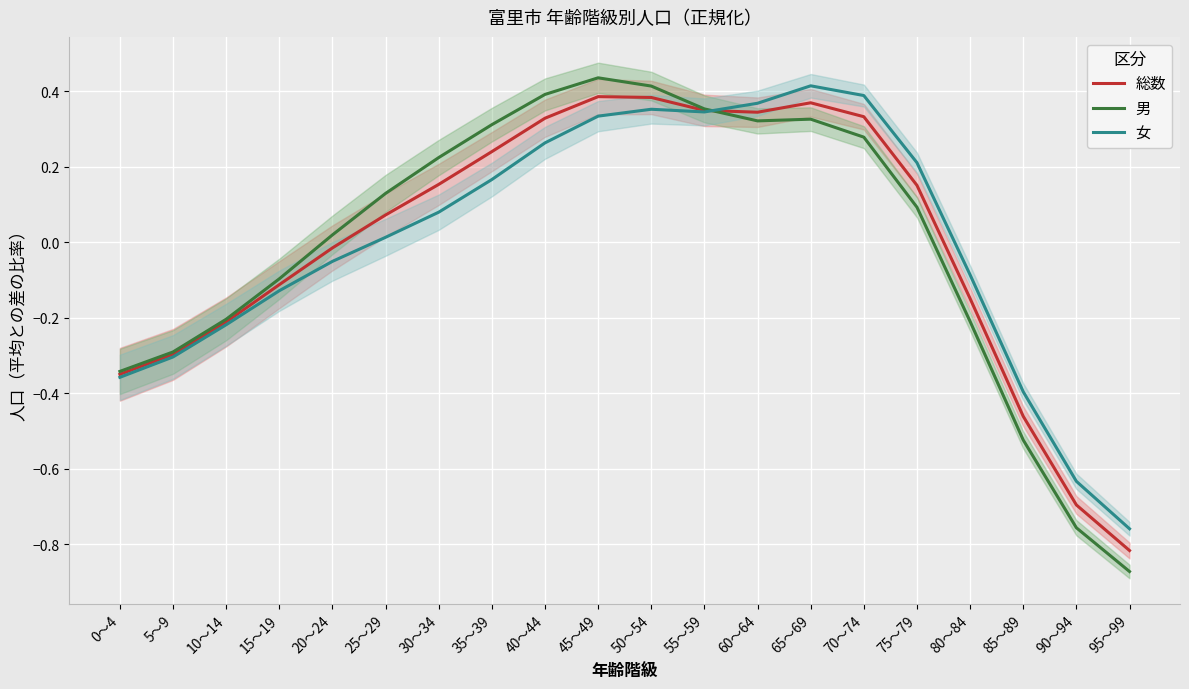

What is the difference between the maximum and minimum values in the 総数 series?

1.2